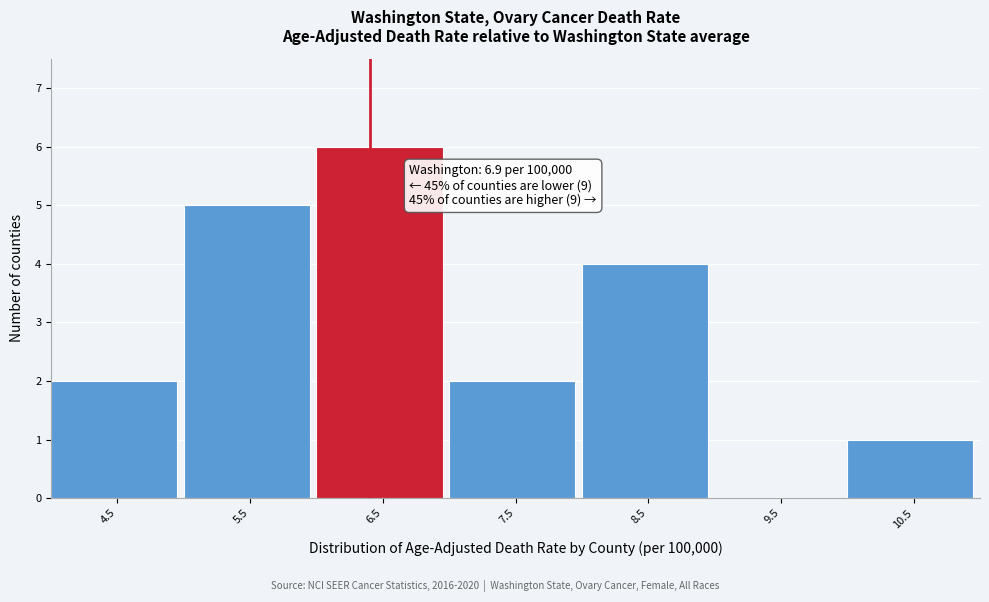

Reading left to right, extract all data points from this chart.

4.5=2	5.5=5	6.5=6	7.5=2	8.5=4	9.5=0	10.5=1